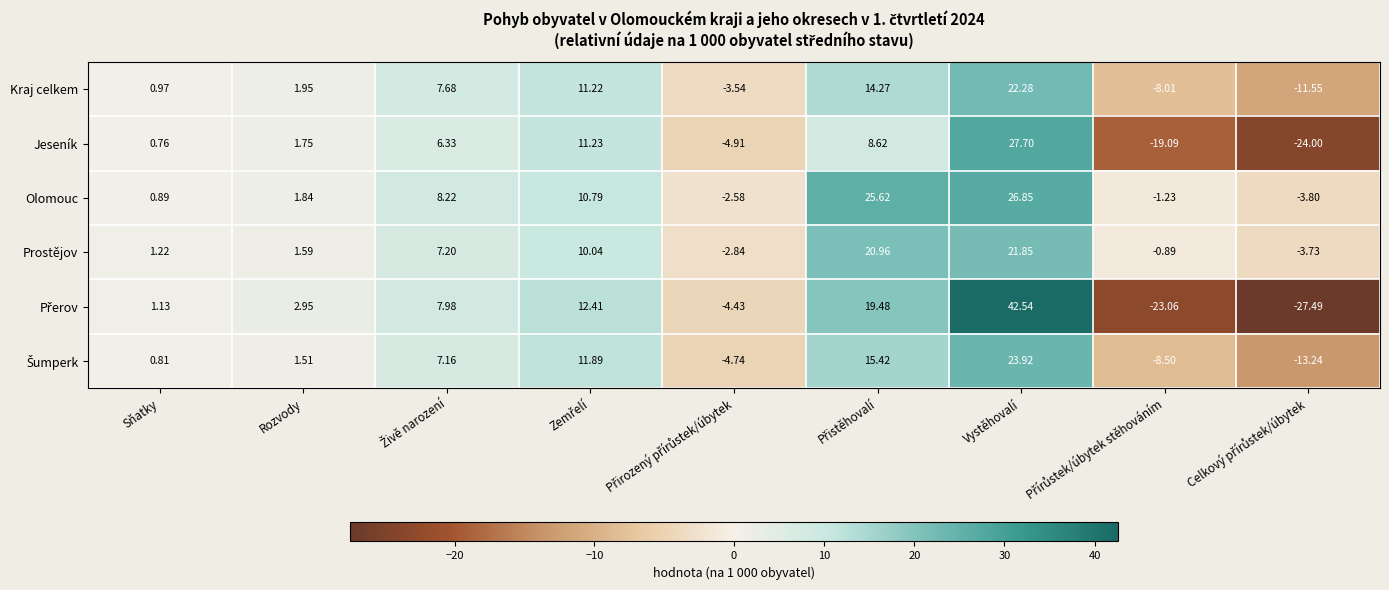

At which category is the sum across all series the highest?

Vystěhovalí